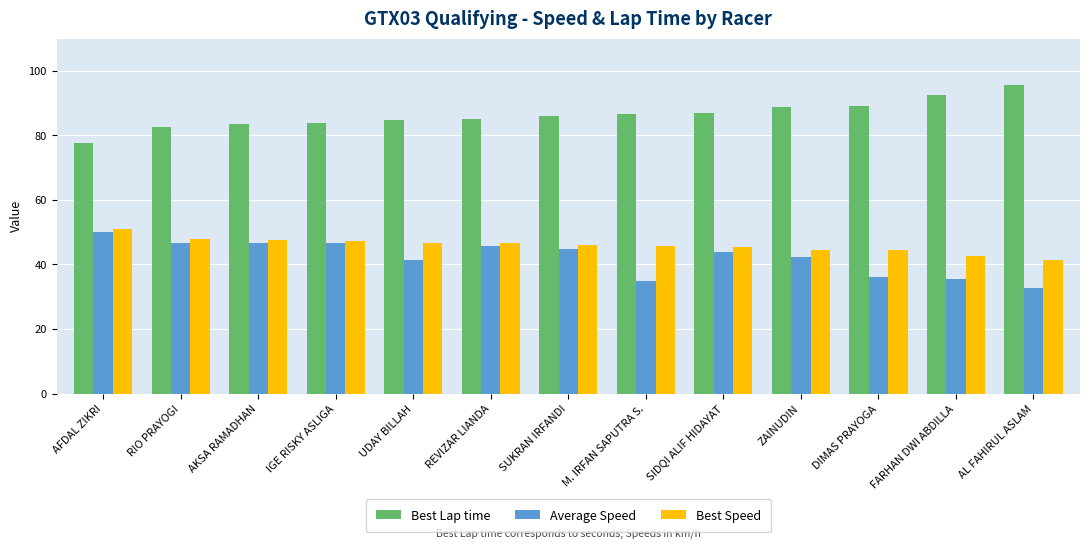

What is the difference between the highest and lowest values at IGE RISKY ASLIGA?

37.3